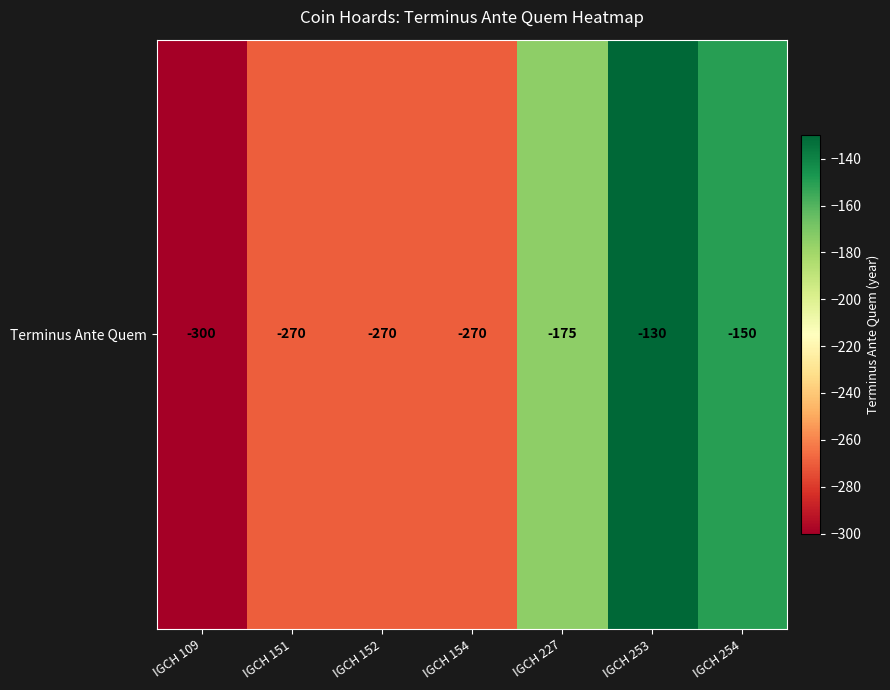

Reading left to right, transcribe all the data shown in this chart.

IGCH 109=-300	IGCH 151=-270	IGCH 152=-270	IGCH 154=-270	IGCH 227=-175	IGCH 253=-130	IGCH 254=-150